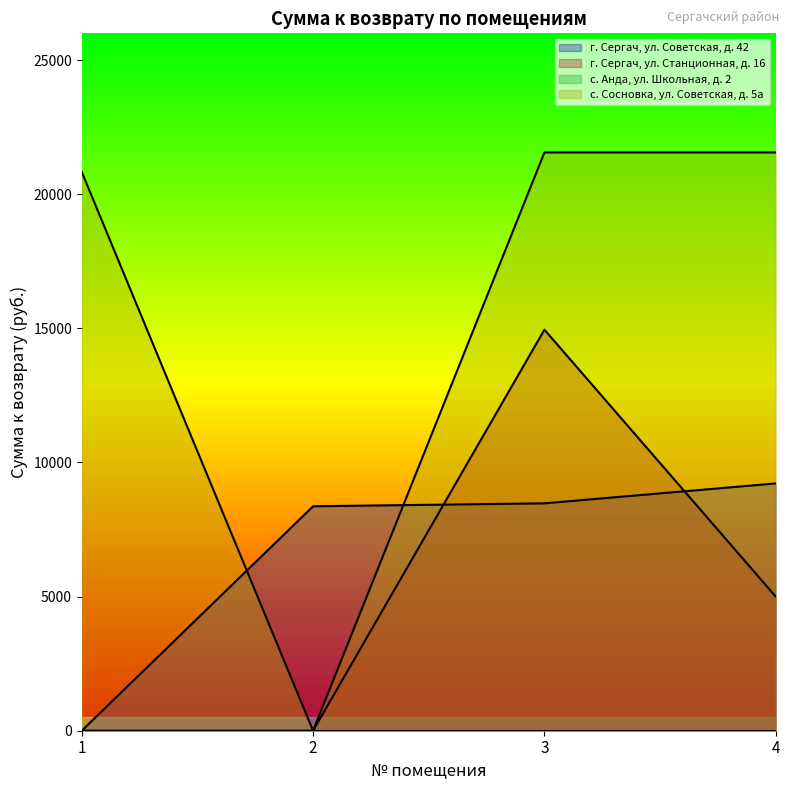

Reading left to right, what are all the values shown in this chart?

г. Сергач, ул. Советская, д. 42: 0.0	8367.8	8477.3	9219.4
г. Сергач, ул. Станционная, д. 16: 0.0	0.0	14951.0	5000.0
с. Сосновка, ул. Советская, д. 5а: 20830.8	0.0	21558.6	21558.7